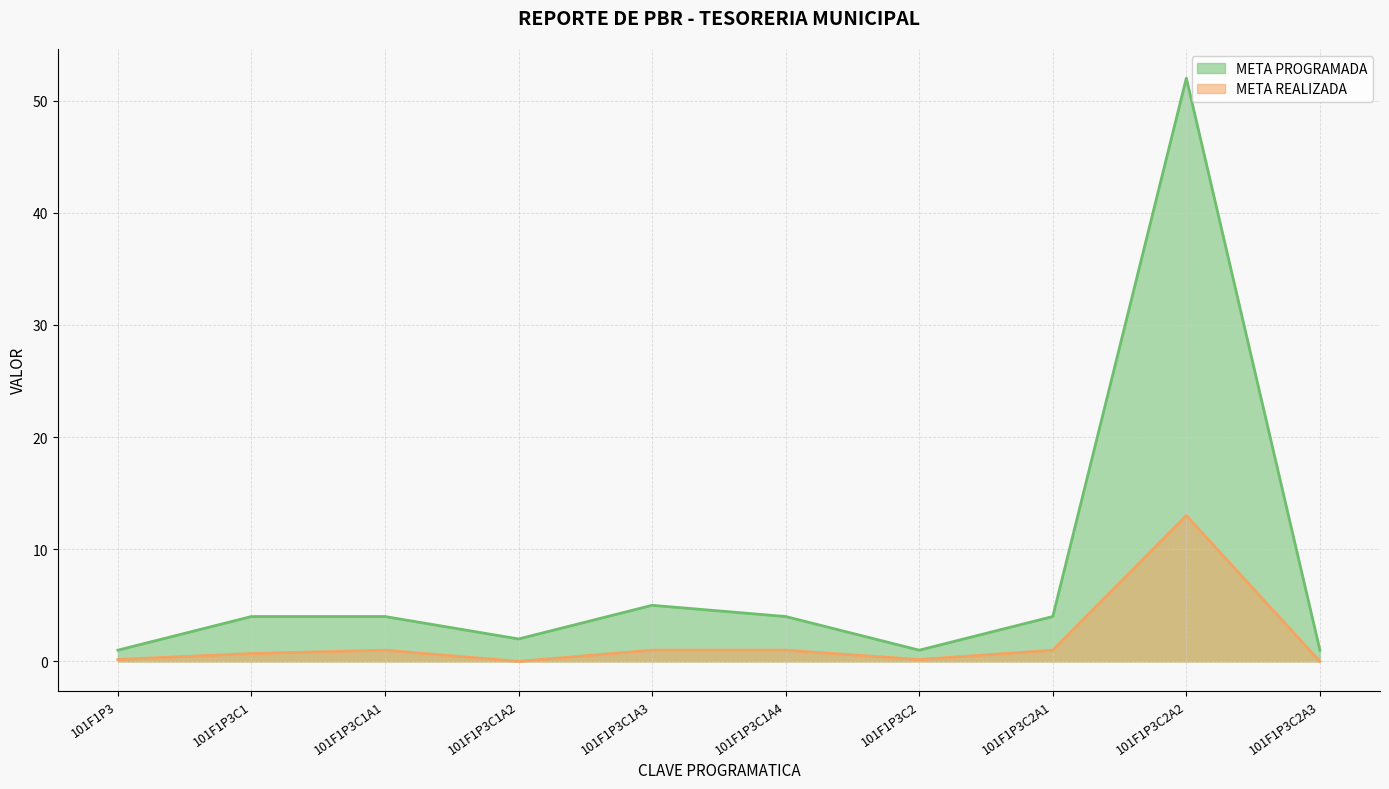

Where is the first local maximum for META REALIZADA?

101F1P3C1A1